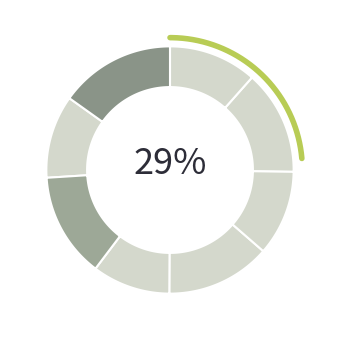

Which category has the biggest portion of the pie?

8